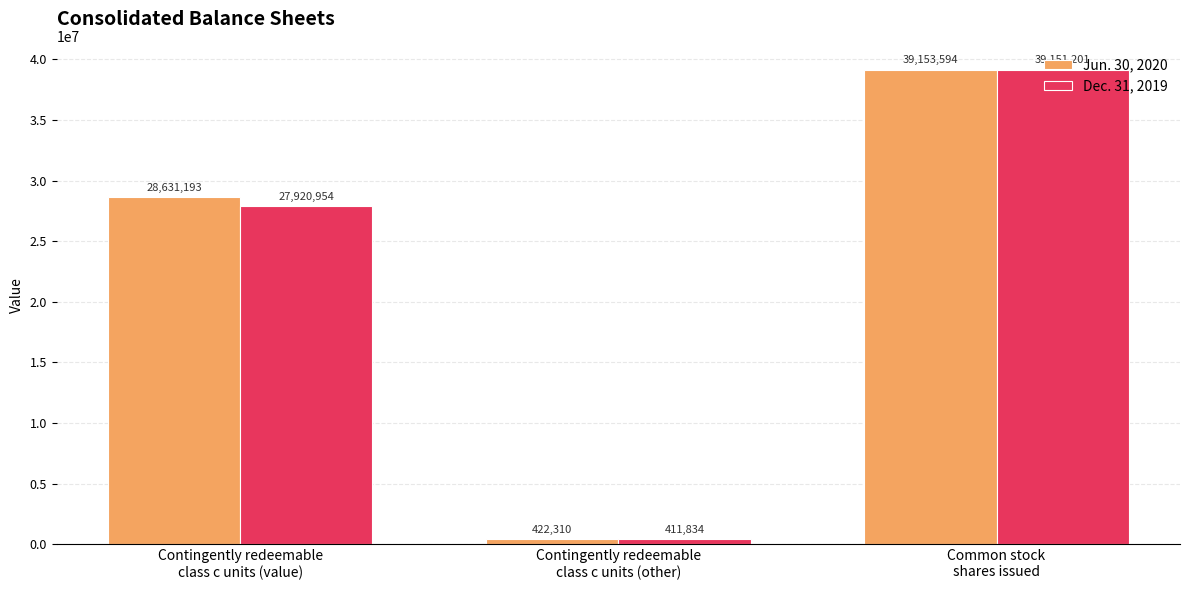

Reading left to right, extract all data points from this chart.

Jun. 30, 2020: 28631193	422310	39153594
Dec. 31, 2019: 27920954	411834	39151201